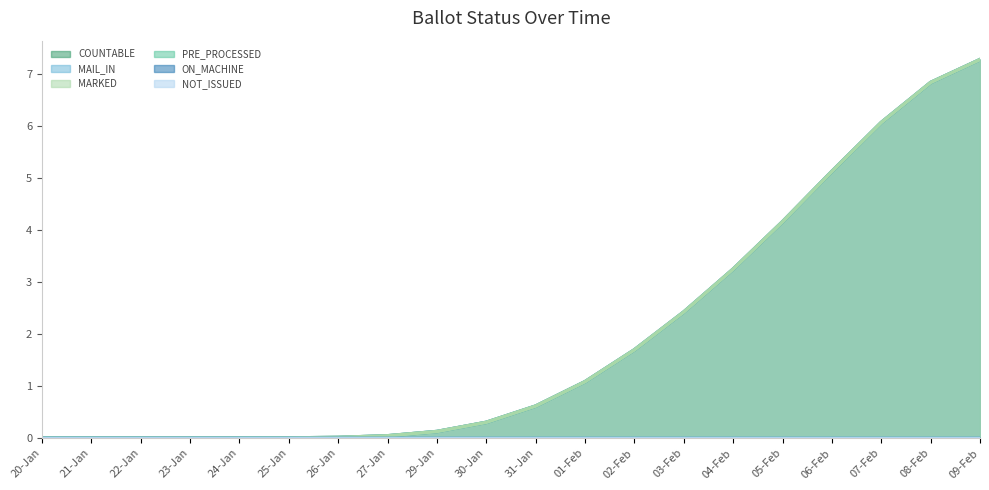

How many data points in MAIL_IN are above 0?

17